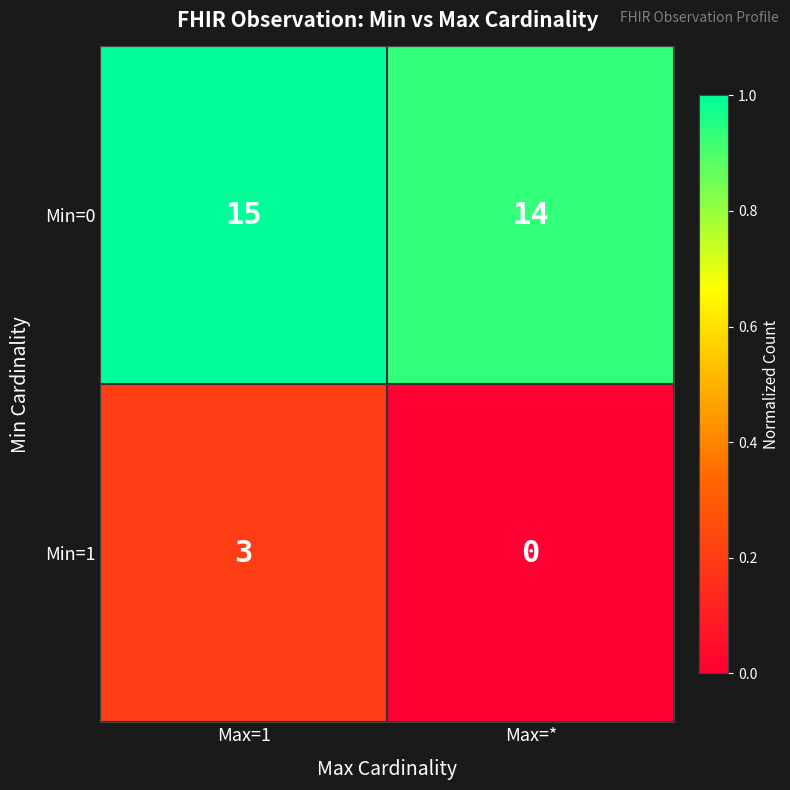

Count the number of data series in this chart.

2